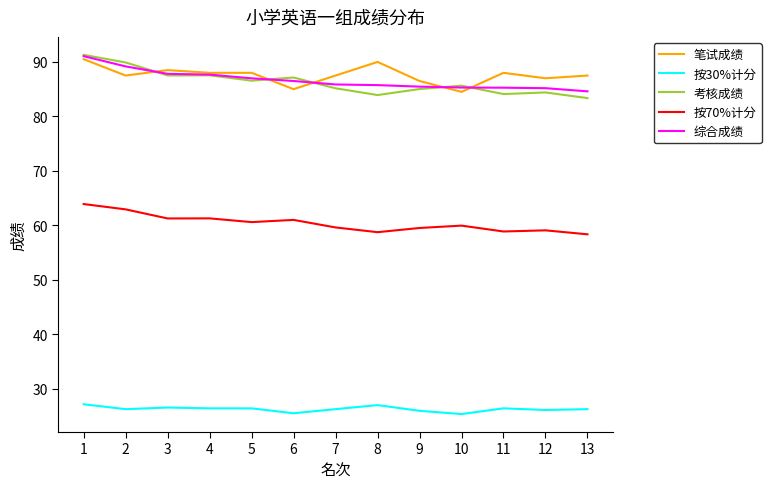

What is the difference between the highest and lowest values at 11?

61.6